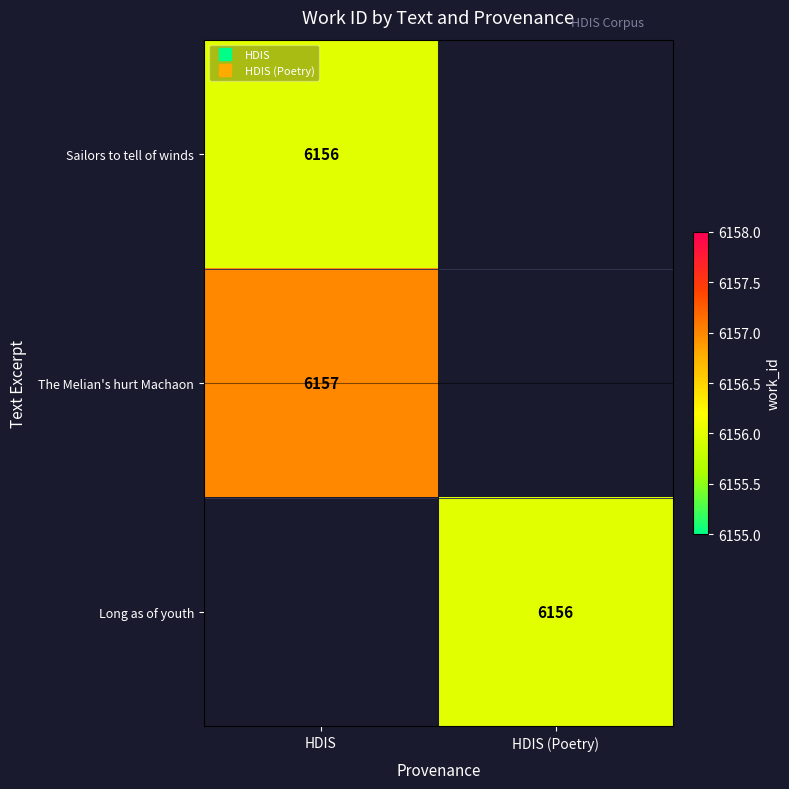

Is the value of The Melian's hurt Machaon at HDIS (Poetry) greater than the value of Long as of youth at HDIS (Poetry)?

No